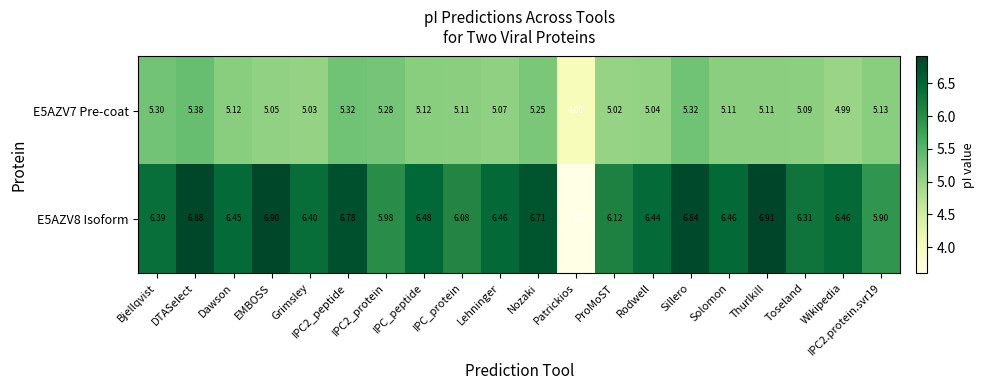

At which label does E5AZV7 Pre-coat first exceed 5?

Bjellqvist